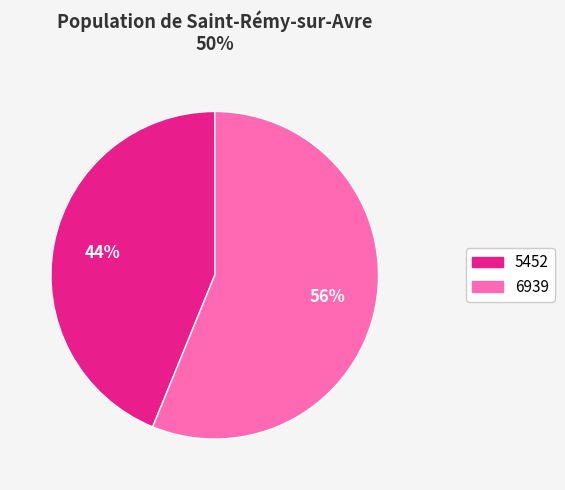

Do 6939 and 5452 together represent more than half of the pie?

Yes